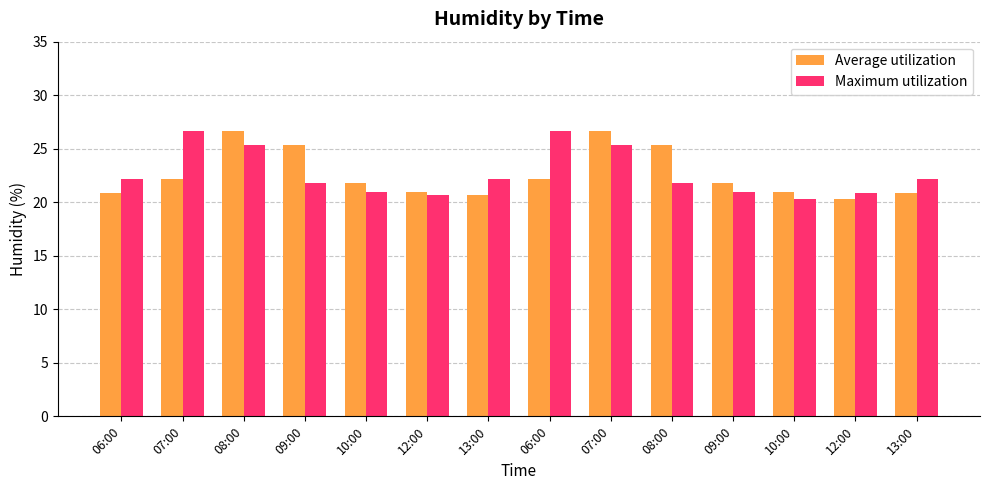

What are all the series names shown in the legend?

Average utilization, Maximum utilization